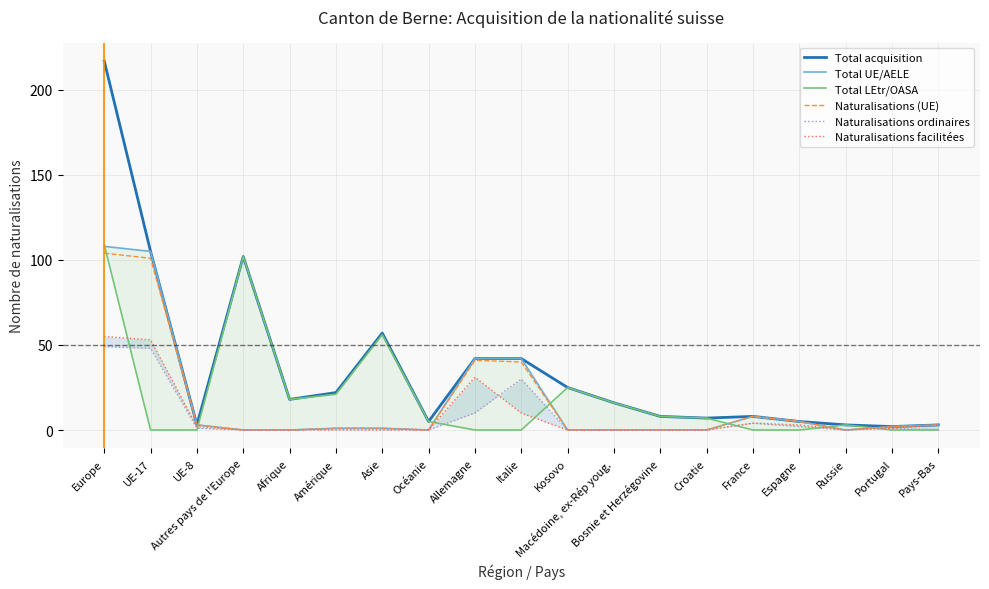

Reading left to right, transcribe all the data shown in this chart.

Total acquisition: 217	105	3	102	18	22	57	5	42	42	25	16	8	7	8	5	3	2	3
Total UE/AELE: 108	105	3	0	0	1	1	0	42	42	0	0	0	0	8	5	0	2	3
Total LEtr/OASA: 109	0	0	102	18	21	56	5	0	0	25	16	8	7	0	0	3	0	0
Naturalisations (UE): 104	101	3	0	0	1	1	0	41	40	0	0	0	0	8	5	0	2	3
Naturalisations ordinaires: 49	48	1	0	0	1	1	0	10	30	0	0	0	0	4	2	0	1	0
Naturalisations facilitées: 55	53	2	0	0	0	0	0	31	10	0	0	0	0	4	3	0	1	3